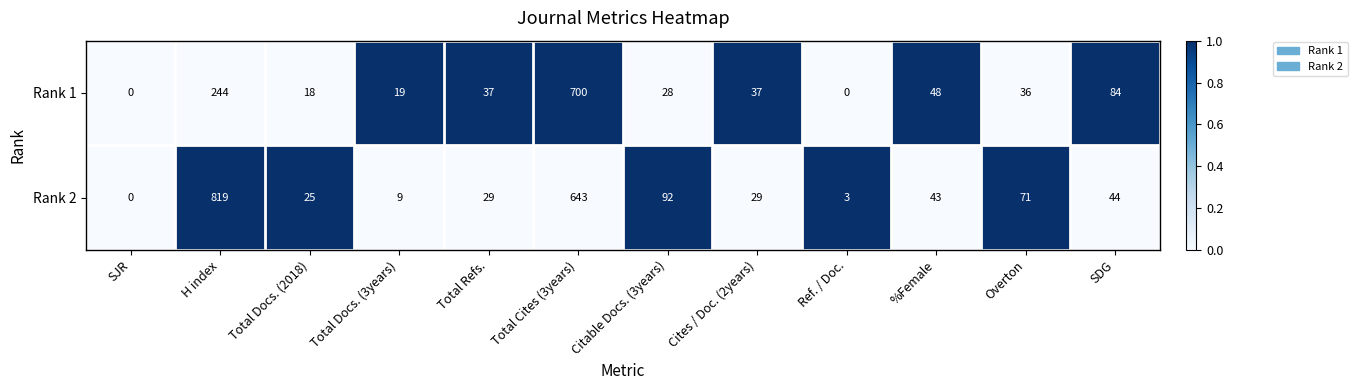

Which series has the widest spread of values?

Rank 2